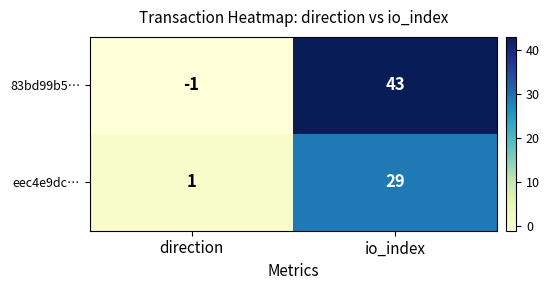

How many data points in 83bd99b5… are less than 43?

1